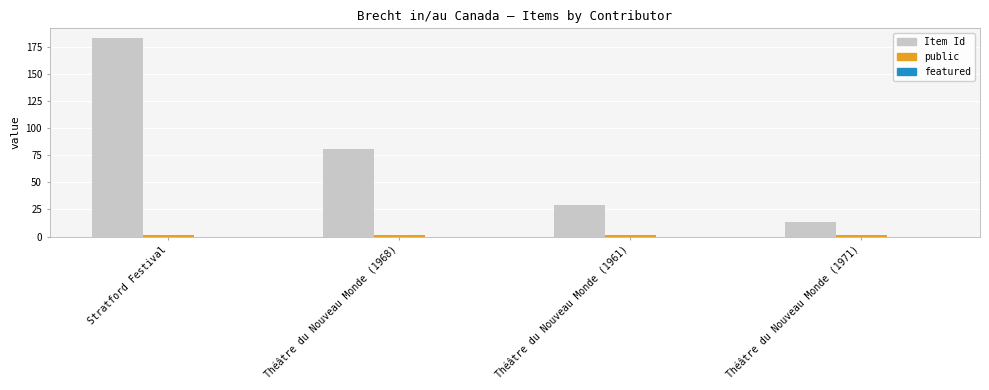

Which series has the largest range (max minus min)?

Item Id